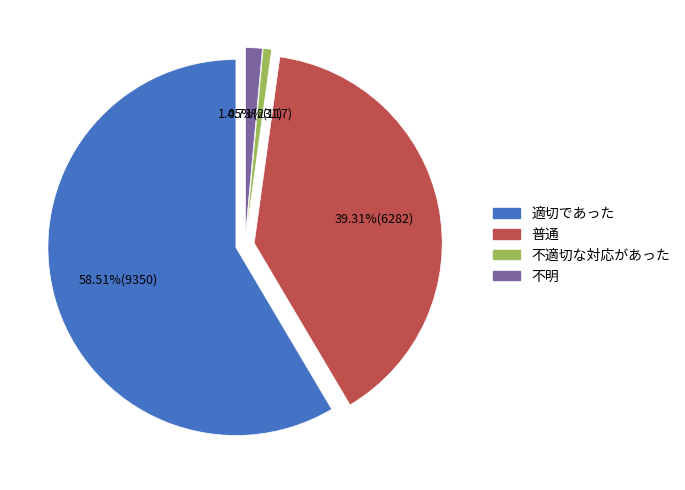

Is there a majority slice in this chart?

Yes